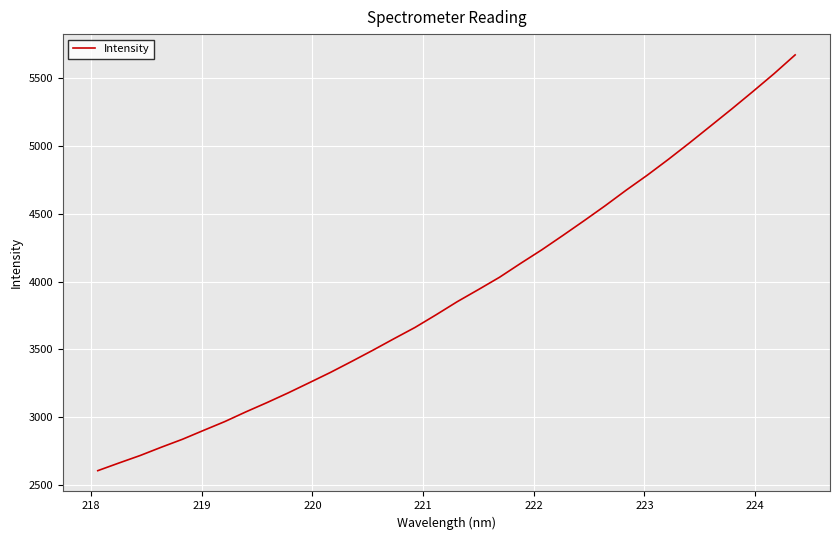

What is the minimum value shown in the chart?

2608.2